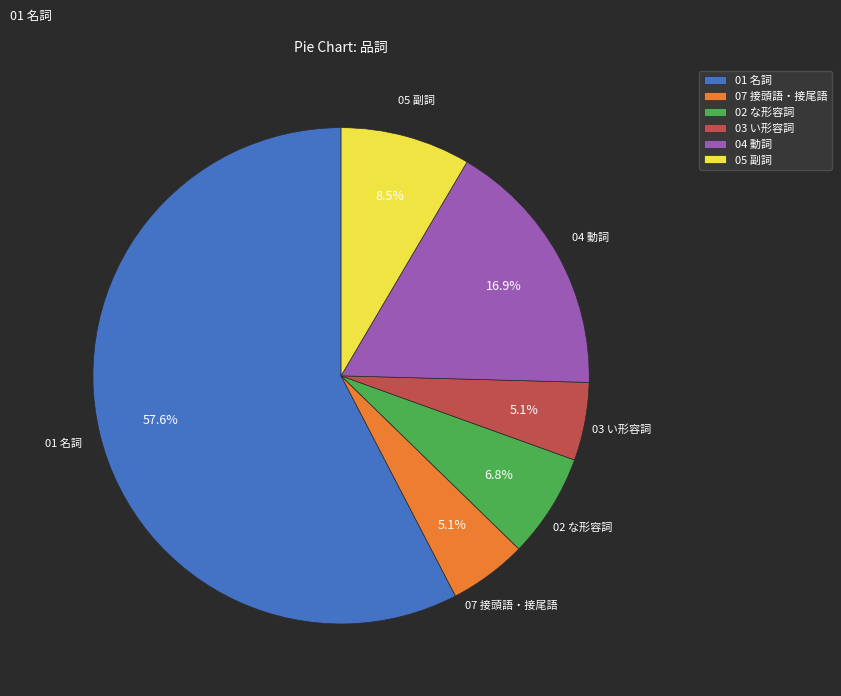

What is the largest slice in the pie chart?

01 名詞